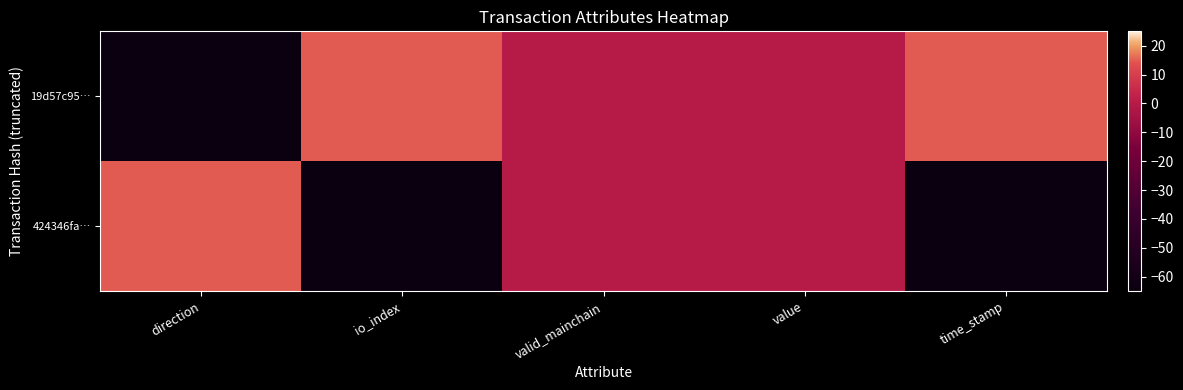

List the series in order of their overall mean, highest first.

19d57c95…, 424346fa…